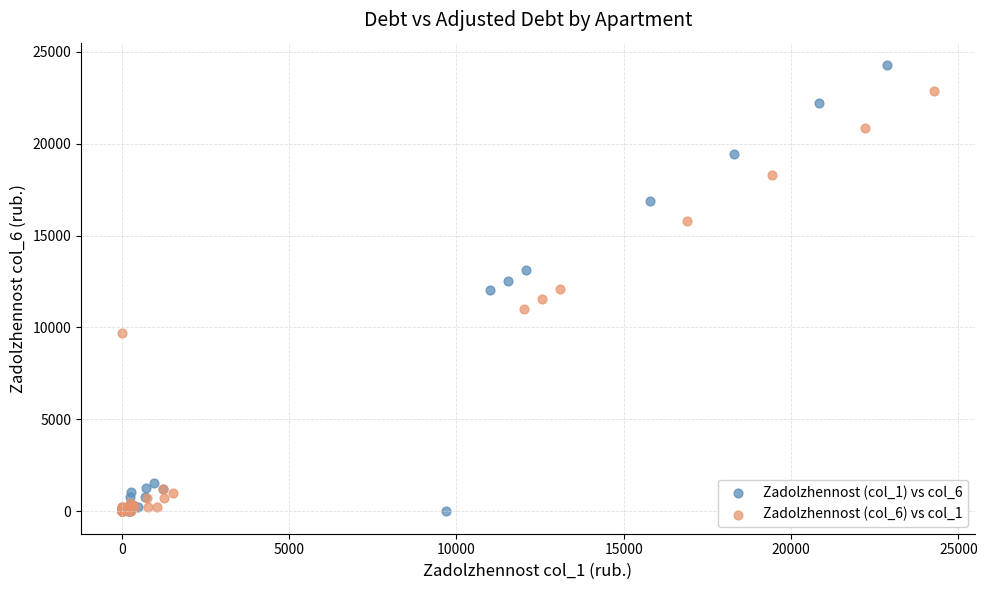

Which series has the largest Y range (max minus min)?

Zadolzhennost (col_1) vs col_6